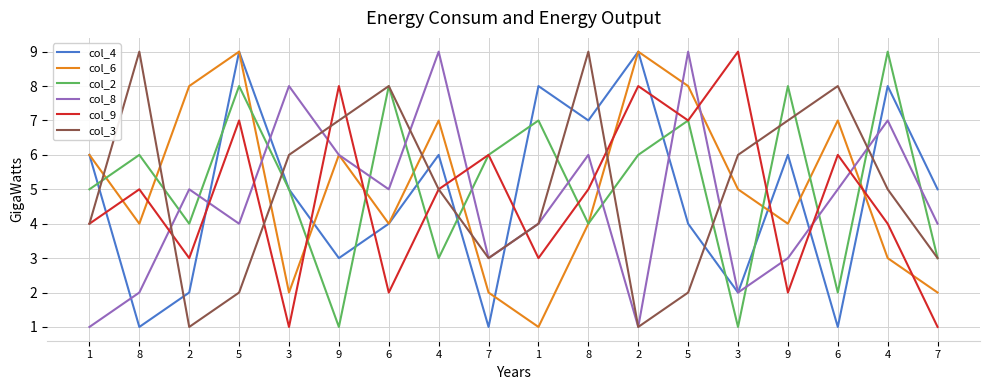

Reading left to right, list all the values displayed in this chart.

col_4: 6	1	2	9	5	3	4	6	1	8	7	9	4	2	6	1	8	5
col_6: 6	4	8	9	2	6	4	7	2	1	4	9	8	5	4	7	3	2
col_2: 5	6	4	8	5	1	8	3	6	7	4	6	7	1	8	2	9	3
col_8: 1	2	5	4	8	6	5	9	3	4	6	1	9	2	3	5	7	4
col_9: 4	5	3	7	1	8	2	5	6	3	5	8	7	9	2	6	4	1
col_3: 4	9	1	2	6	7	8	5	3	4	9	1	2	6	7	8	5	3